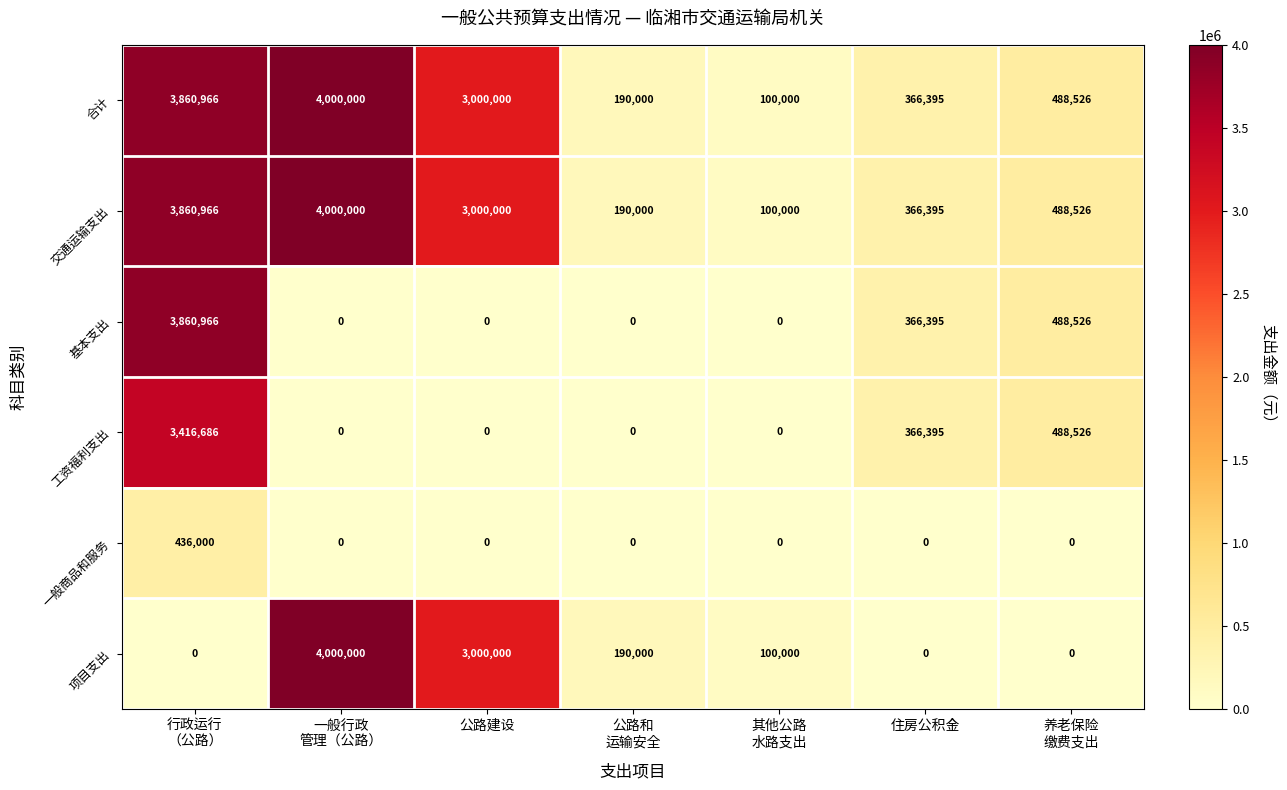

At how many categories does at least one series exceed 1299645?

3